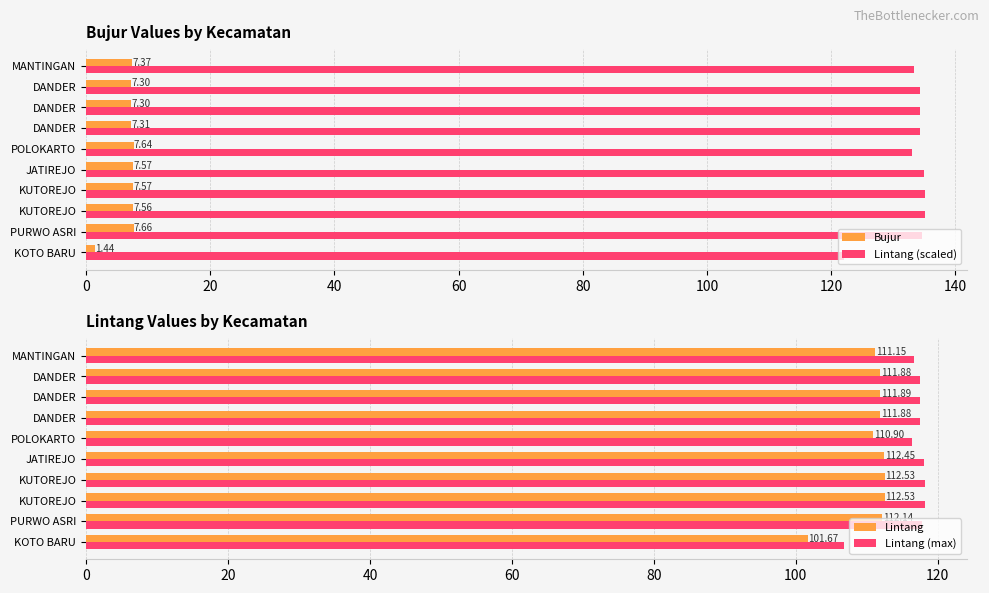

What is the lowest value of the Lintang (scaled) series?

122.0